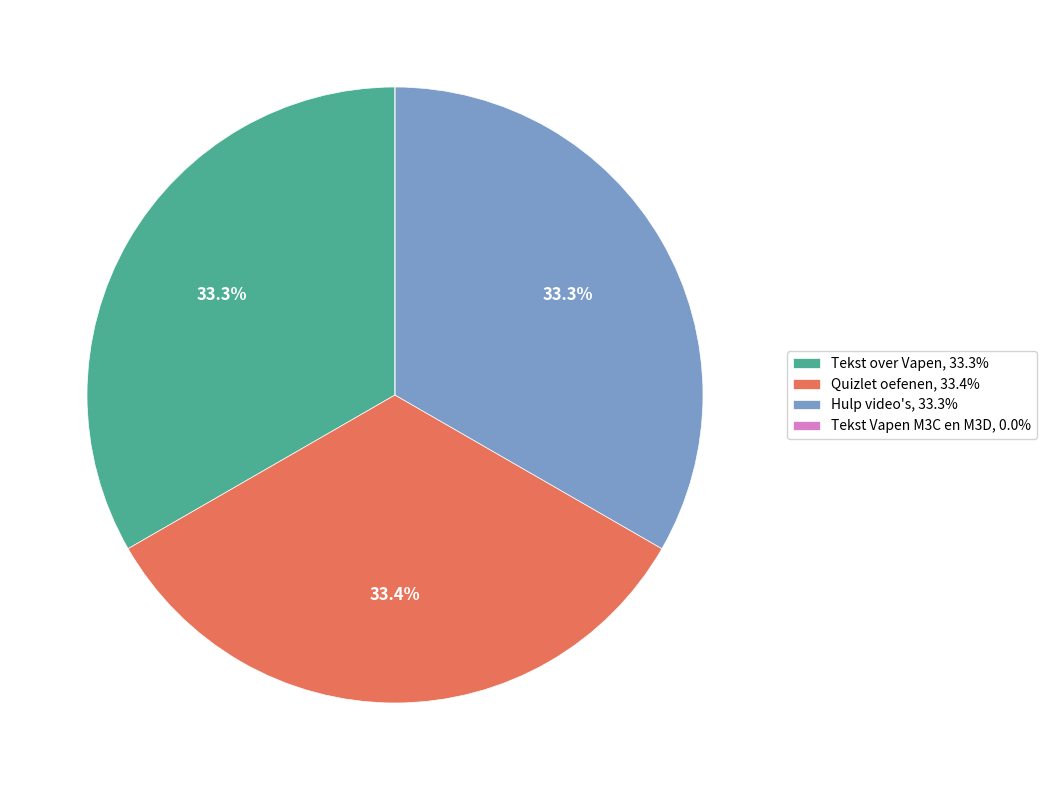

Combined, what portion of the pie is Quizlet oefenen, 33.4% and Tekst over Vapen, 33.3%?

66.7%